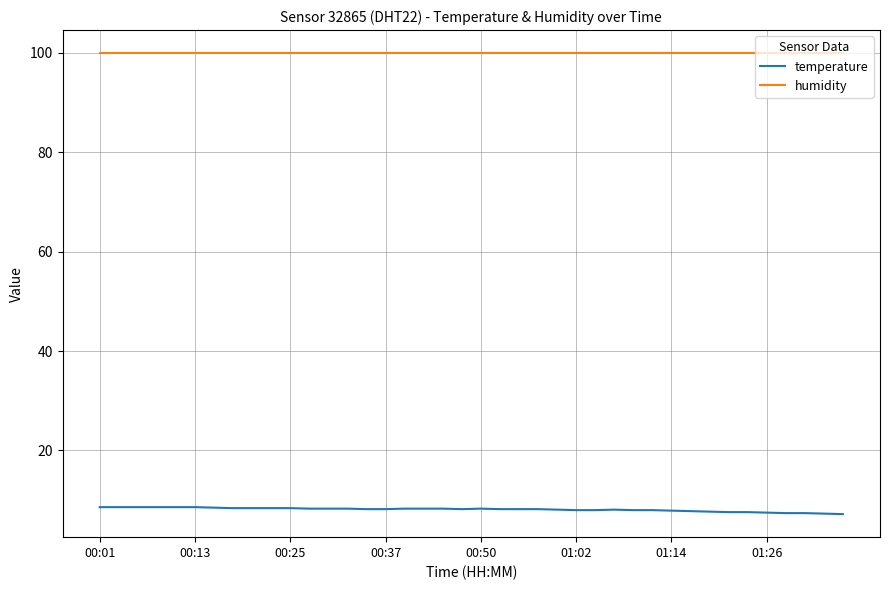

True or false: humidity and temperature intersect in this chart.

False